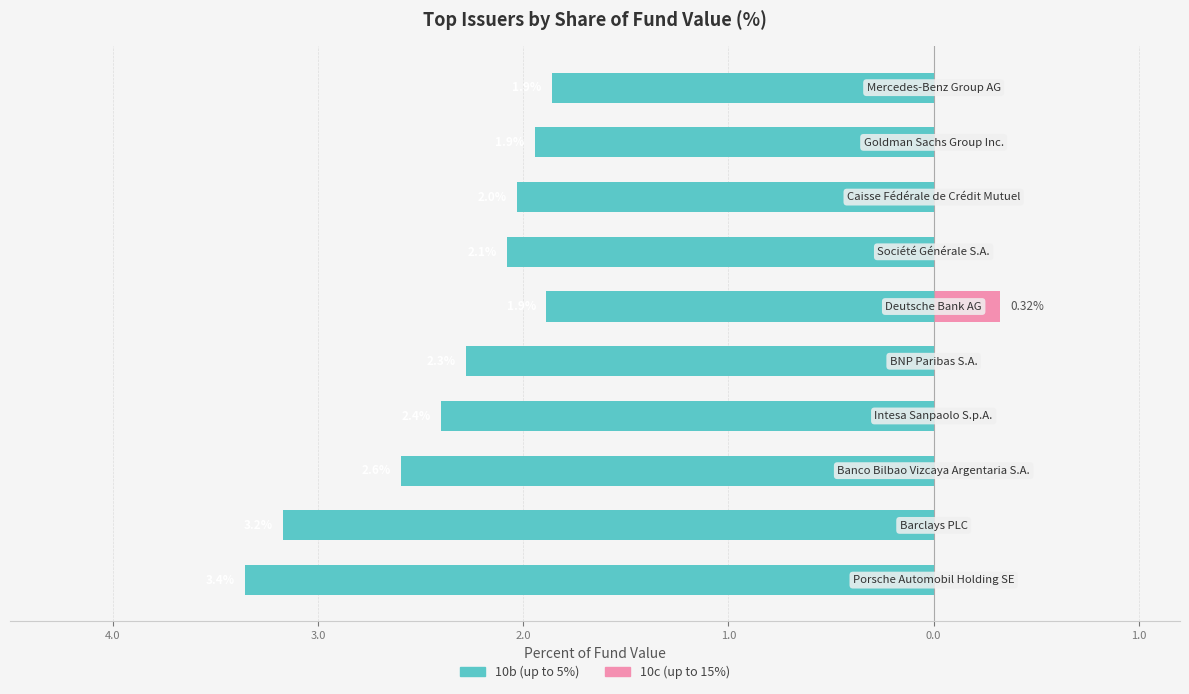

Which series changed the most between 1.0 and 9?

10b (up to 5%)